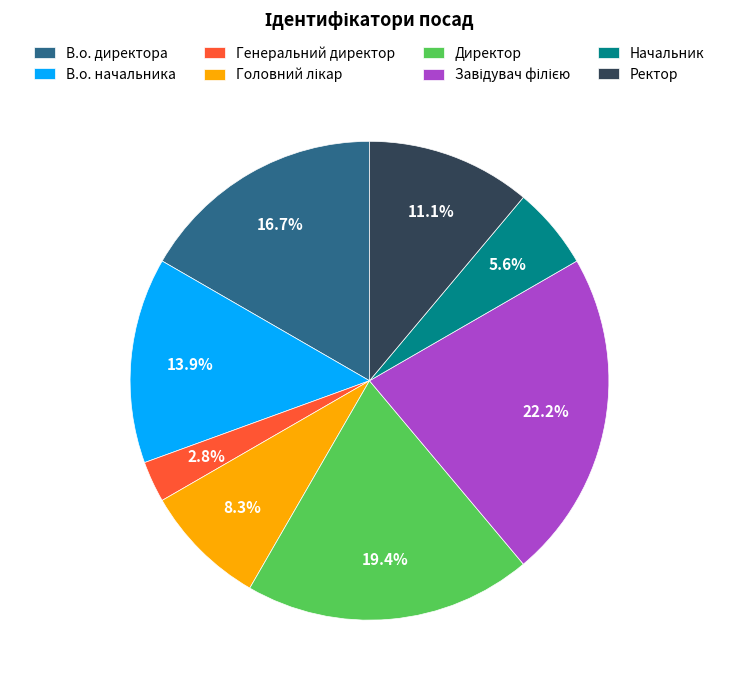

Is Ректор the majority of the pie?

No